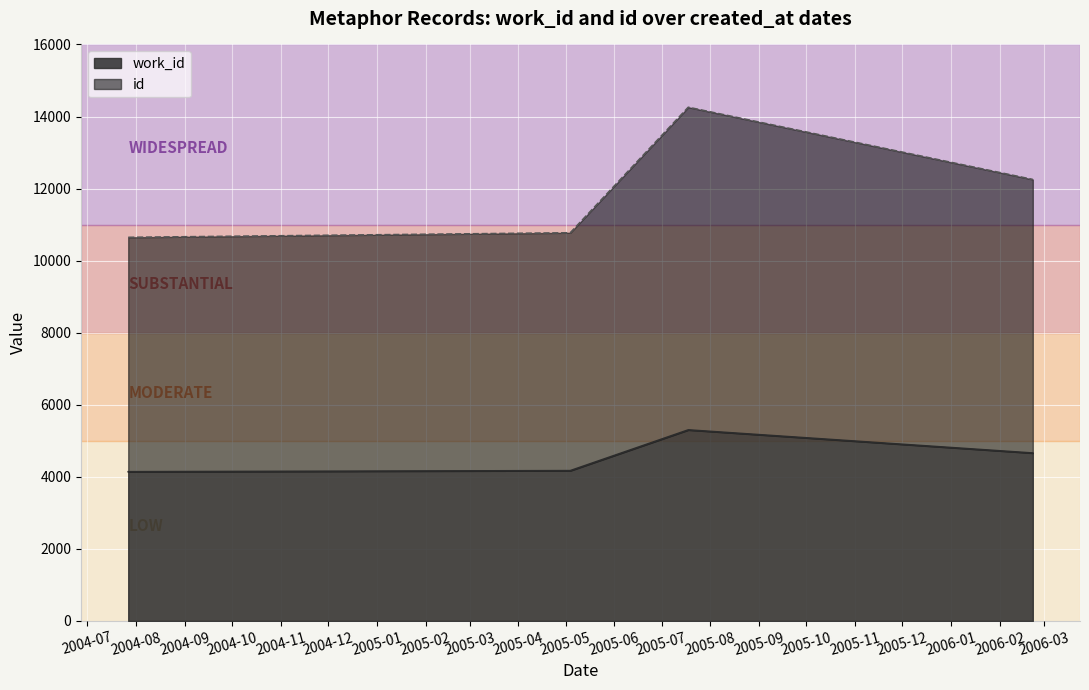

Which series changed the most between 2006-02-22 and 2005-07-18?

id